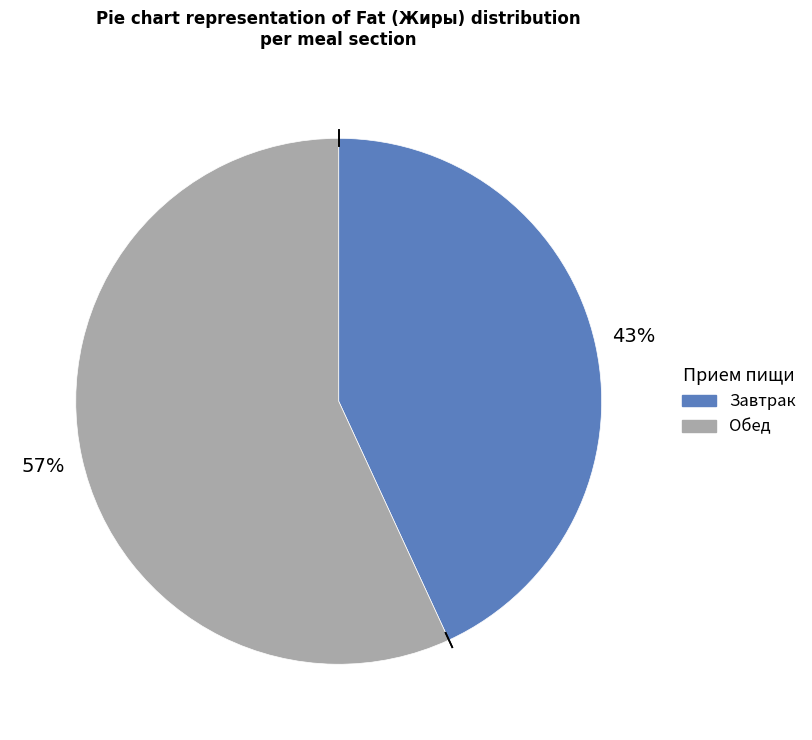

Rank the categories by value from highest to lowest.

Обед, Завтрак